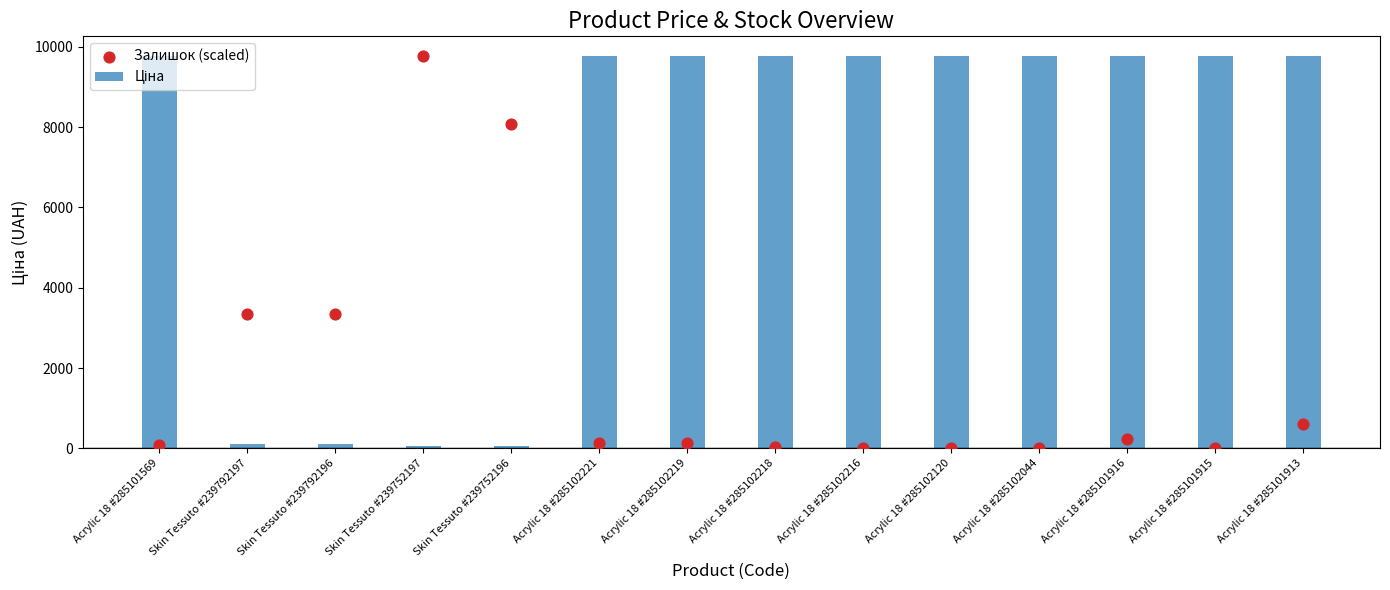

What are all the series names shown in the legend?

Ціна, Залишок (scaled)